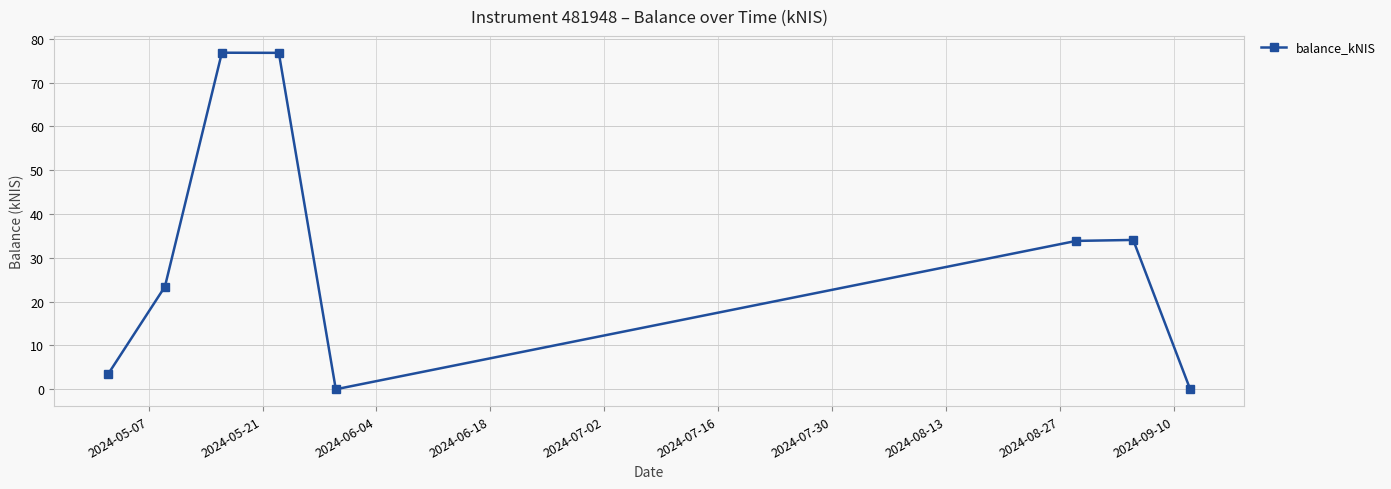

What is the greatest value displayed?

76.8